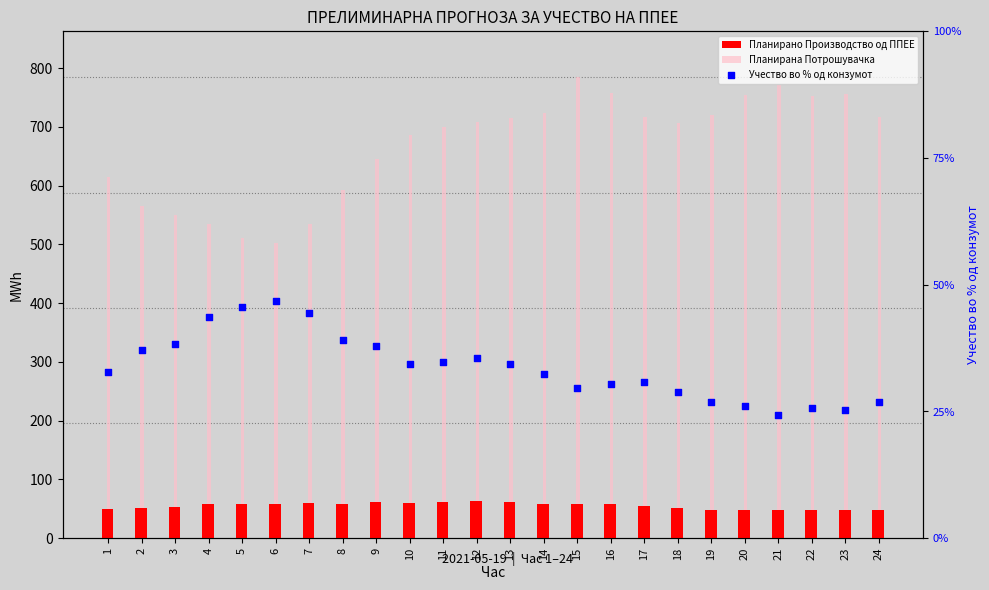

At which category is the sum across all series the highest?

15